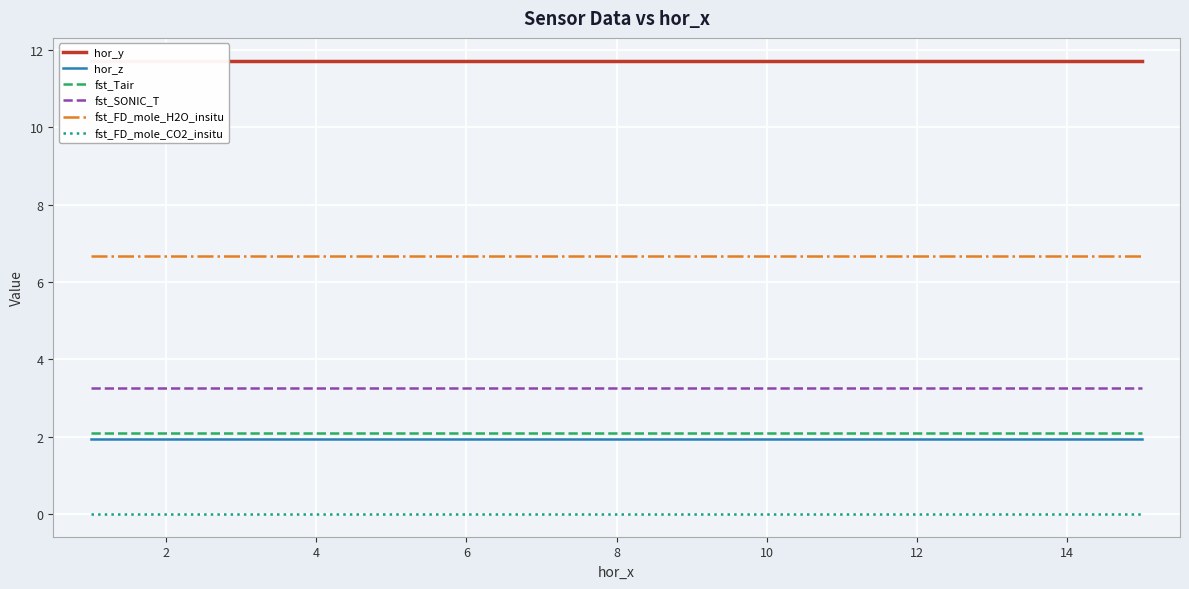

What is the minimum value for hor_y?

11.7